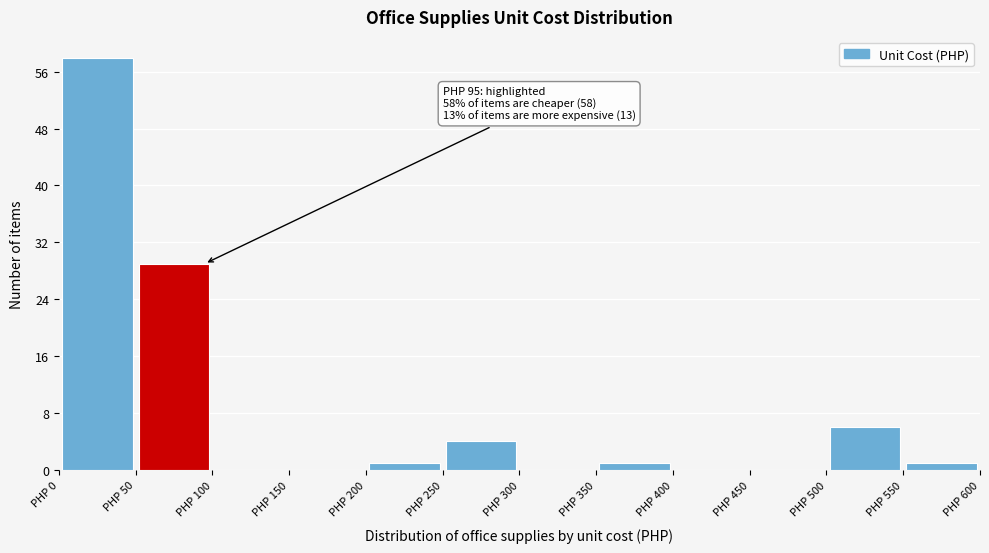

Which range on the x-axis has the tallest bar?

0 to 50